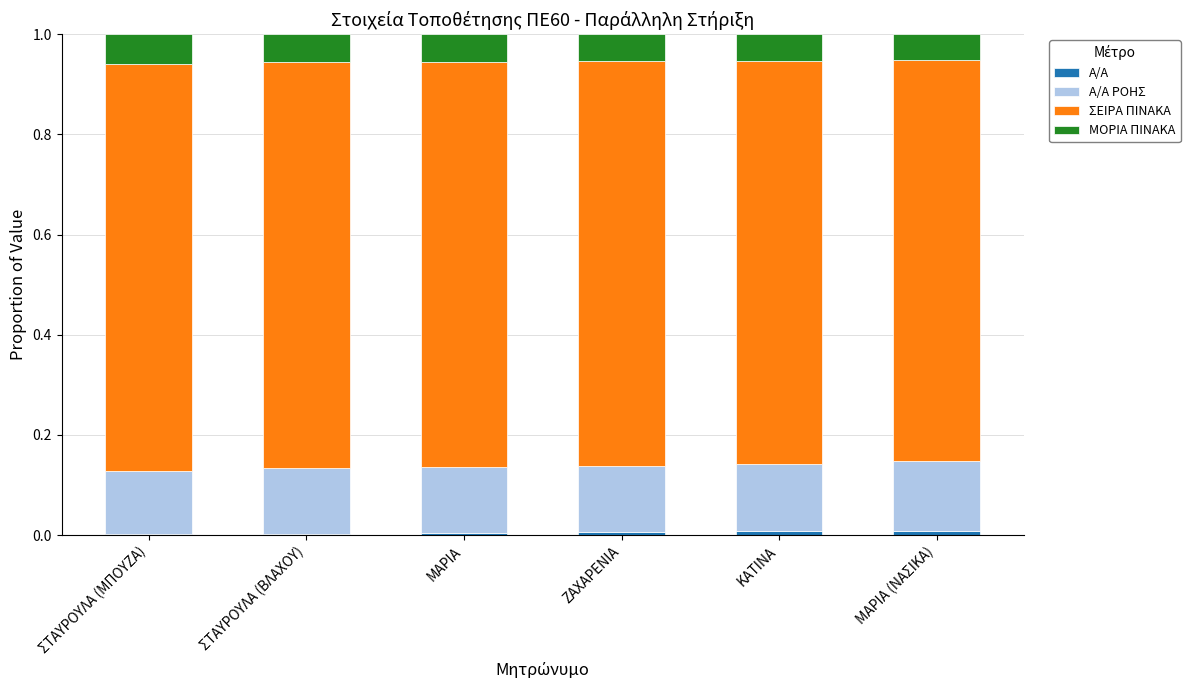

Are the bars grouped side by side (vs. stacked)?

No